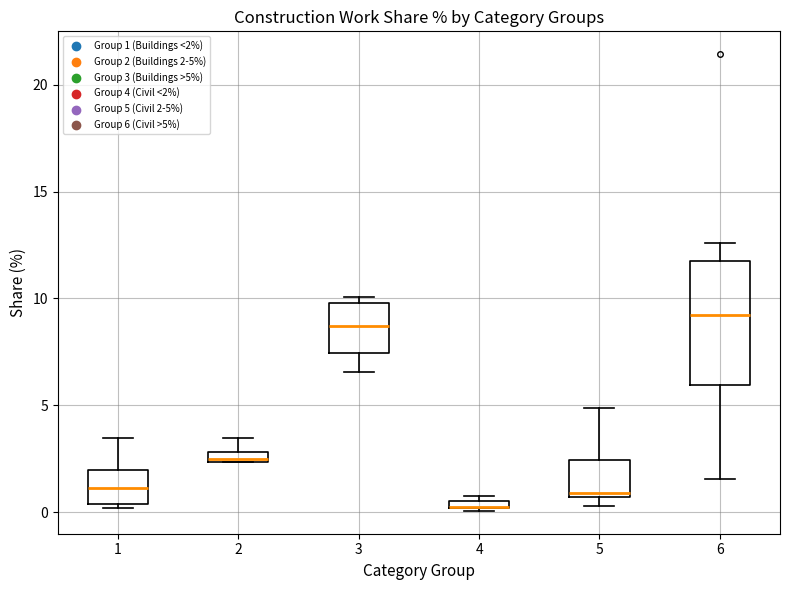

Where is the upper edge of the box at x = 5 on the y-axis? The values are not printed on the chart, so give them approximately, as read against the axis.

2.5